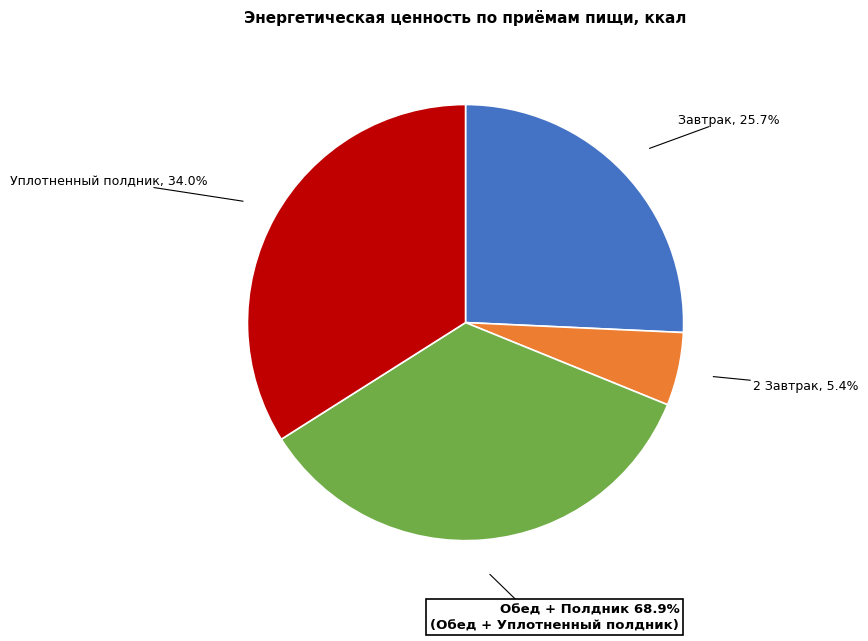

What portion of the pie excludes Уплотненный полдник?

66.0%